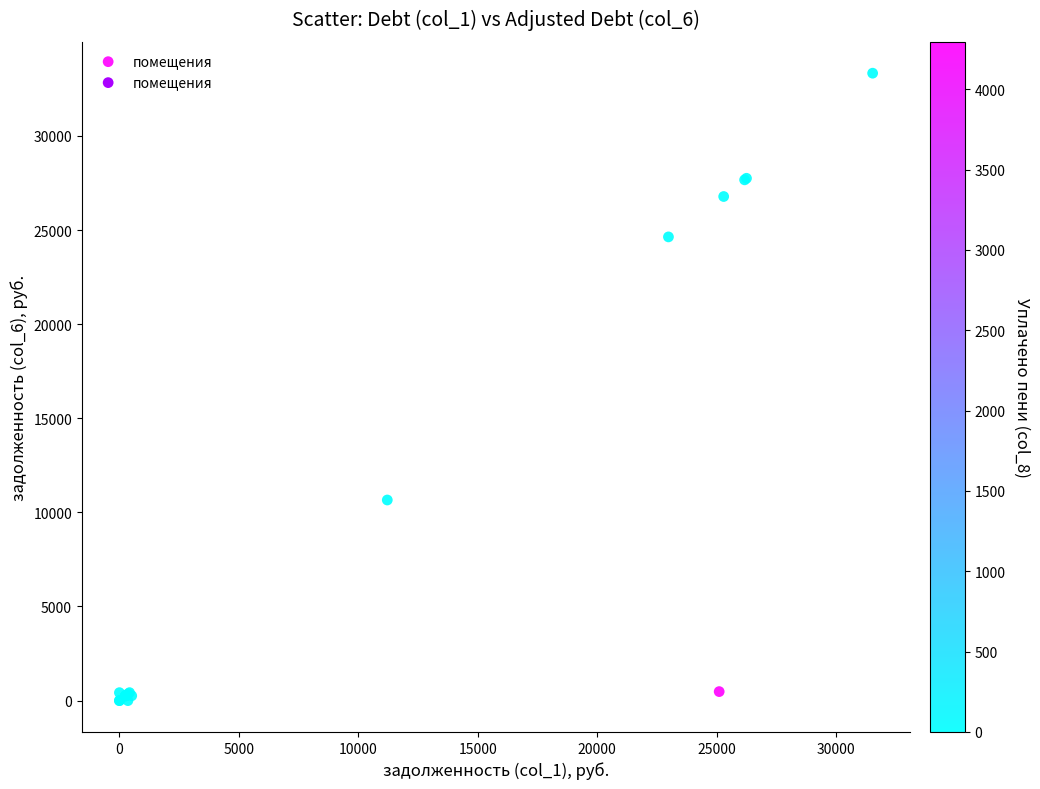

What Y value in the scatter plot is closest to 16665?

10657.6